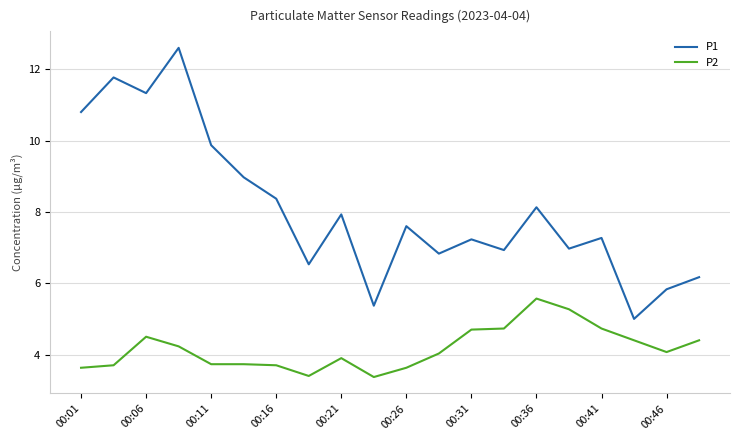

Which series has the largest total across all categories?

P1